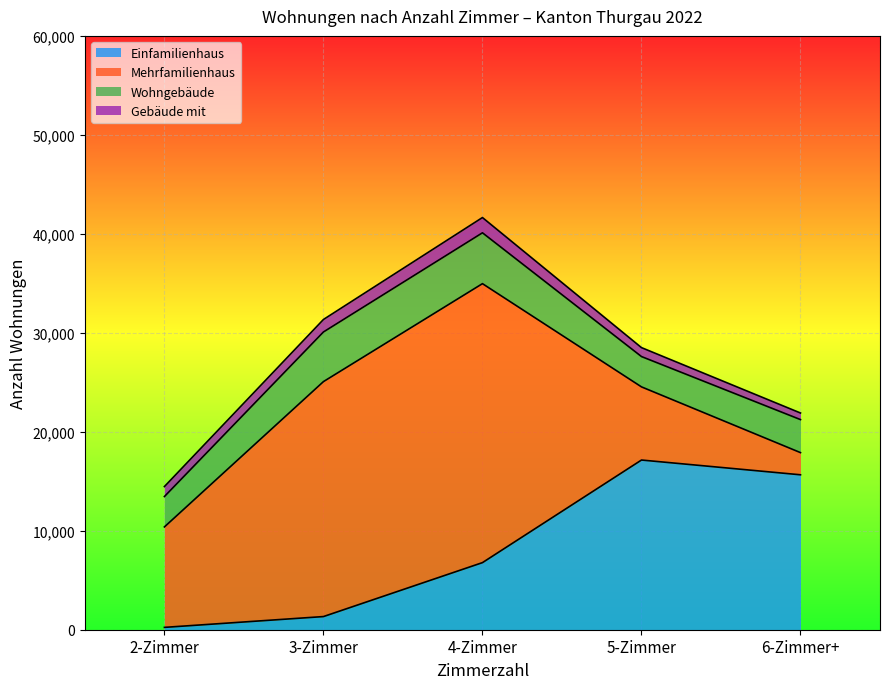

List the labels in order of Einfamilienhaus value, largest first.

5-Zimmer, 6-Zimmer+, 4-Zimmer, 3-Zimmer, 2-Zimmer